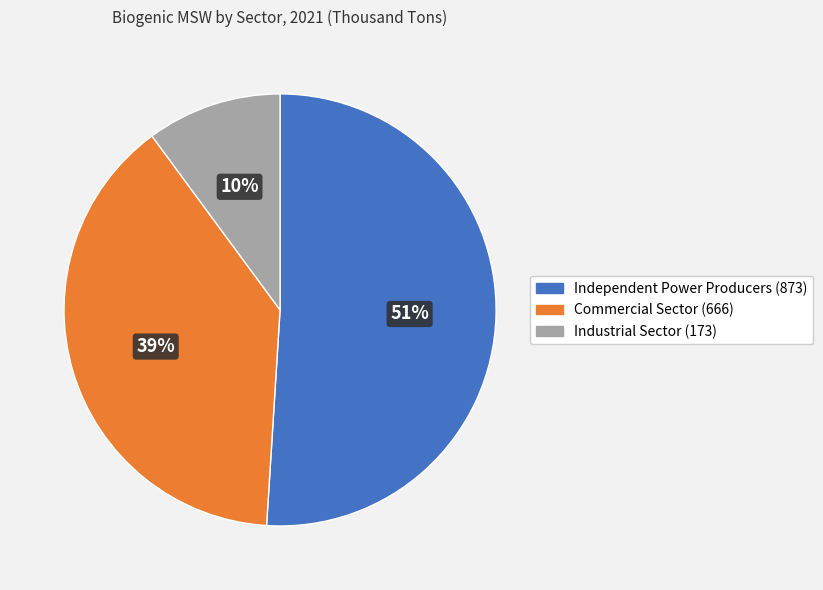

To the nearest percent, what portion does Commercial Sector represent?

39%